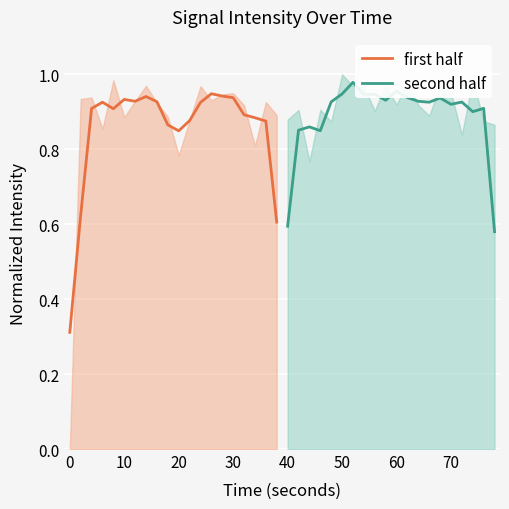

What is the minimum value shown in the chart?

0.3